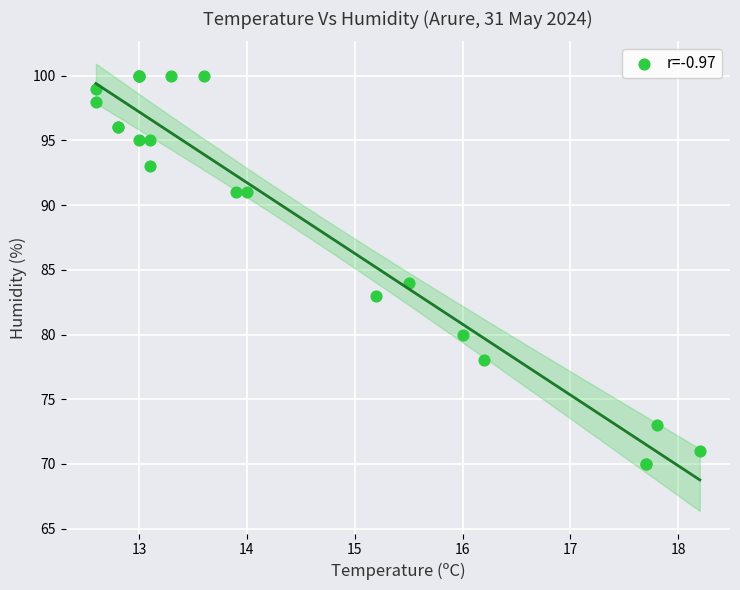

What Y value in the scatter plot is closest to 85?

84